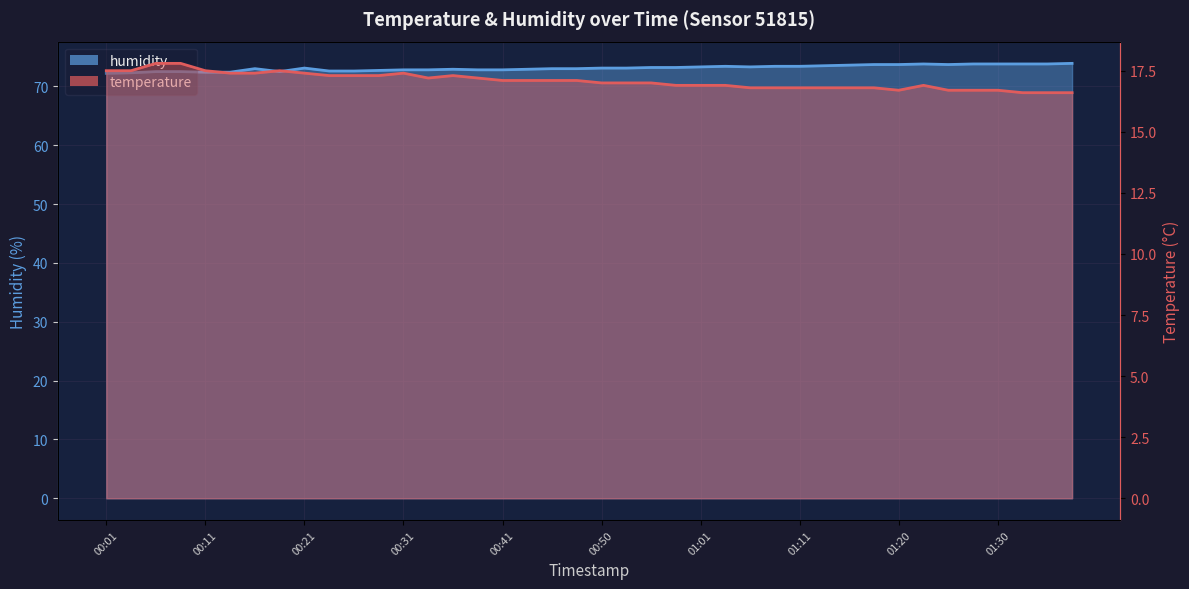

True or false: humidity_line has more than 0 interior local peaks.

True